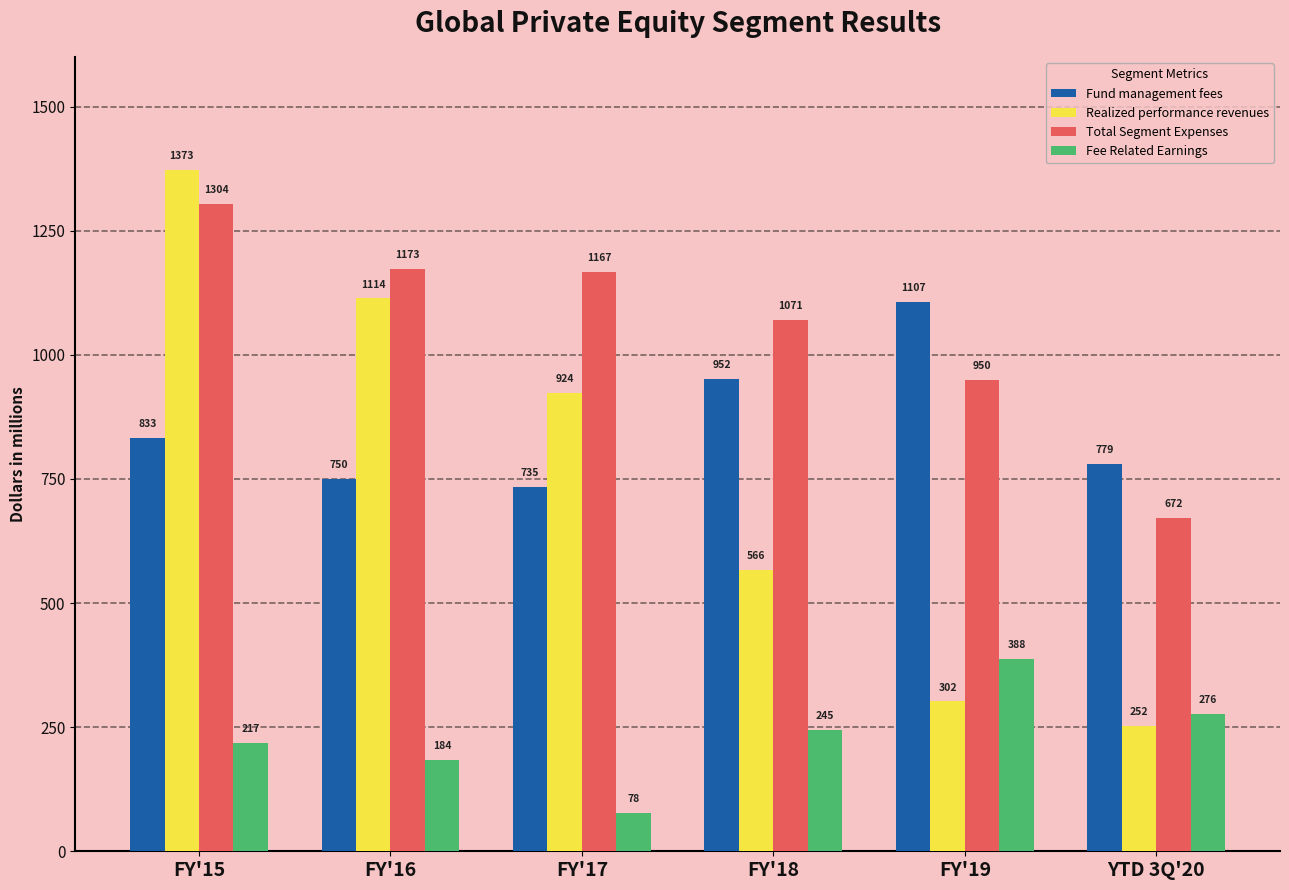

Which series has the widest spread of values?

Realized performance revenues